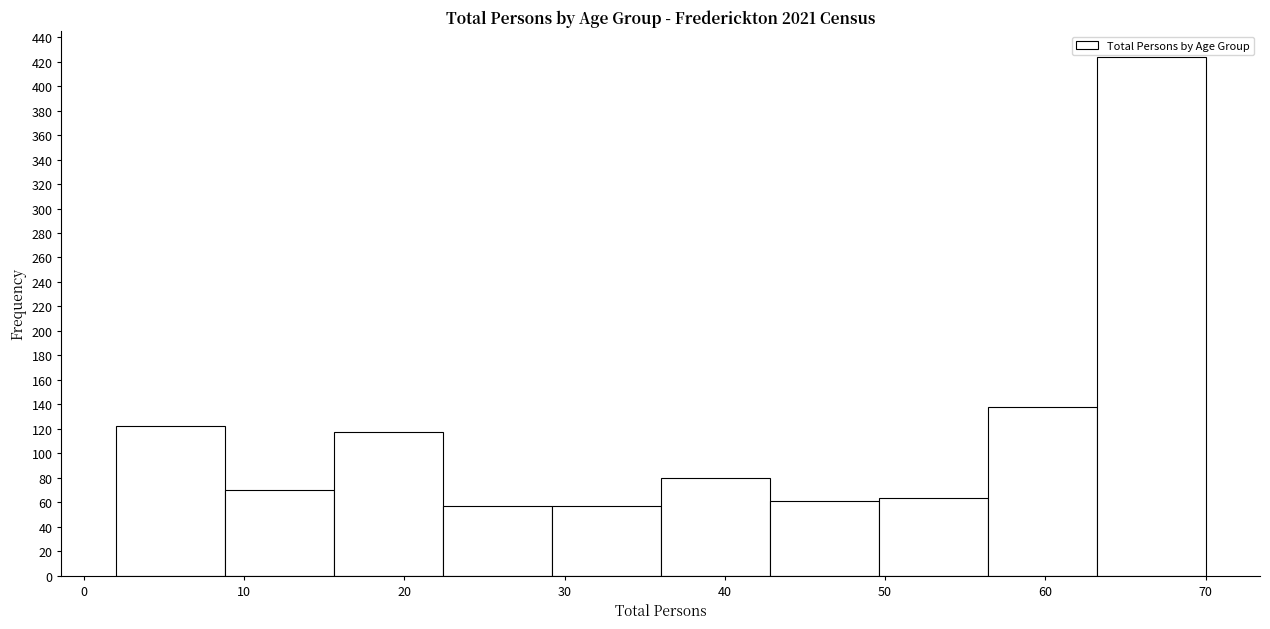

How tall is the bar that spans 56.4 to 63.2 on the x-axis? Neither the bar edges nor the heights are printed on the chart, so give them approximately, as read against the axes.

138